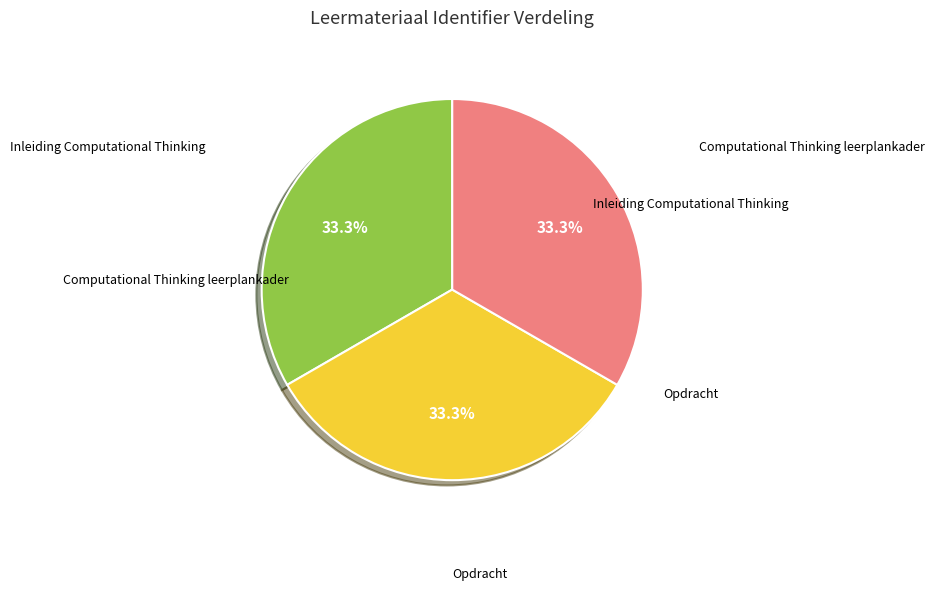

Does any single category account for the majority?

No